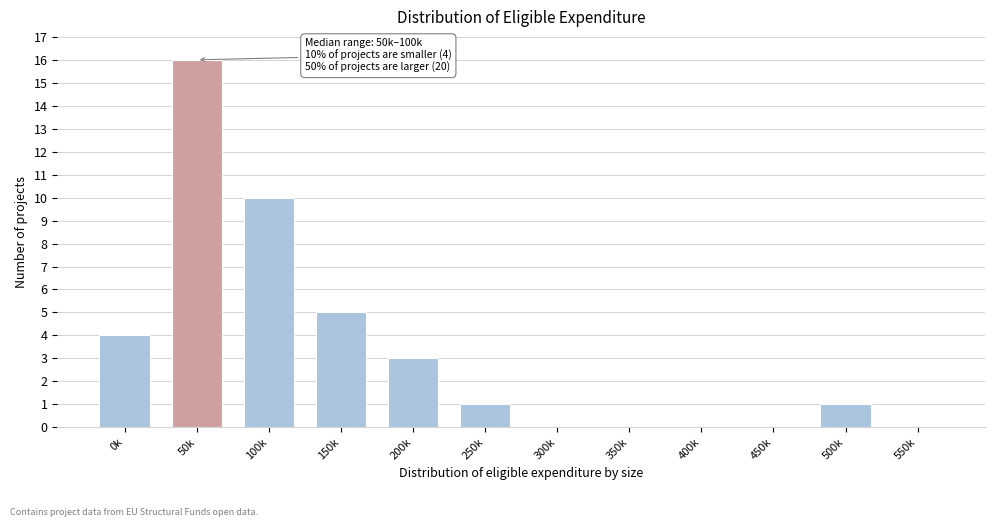

Reading left to right, what are all the values shown in this chart?

0k=4	50k=16	100k=10	150k=5	200k=3	250k=1	300k=0	350k=0	400k=0	450k=0	500k=1	550k=0